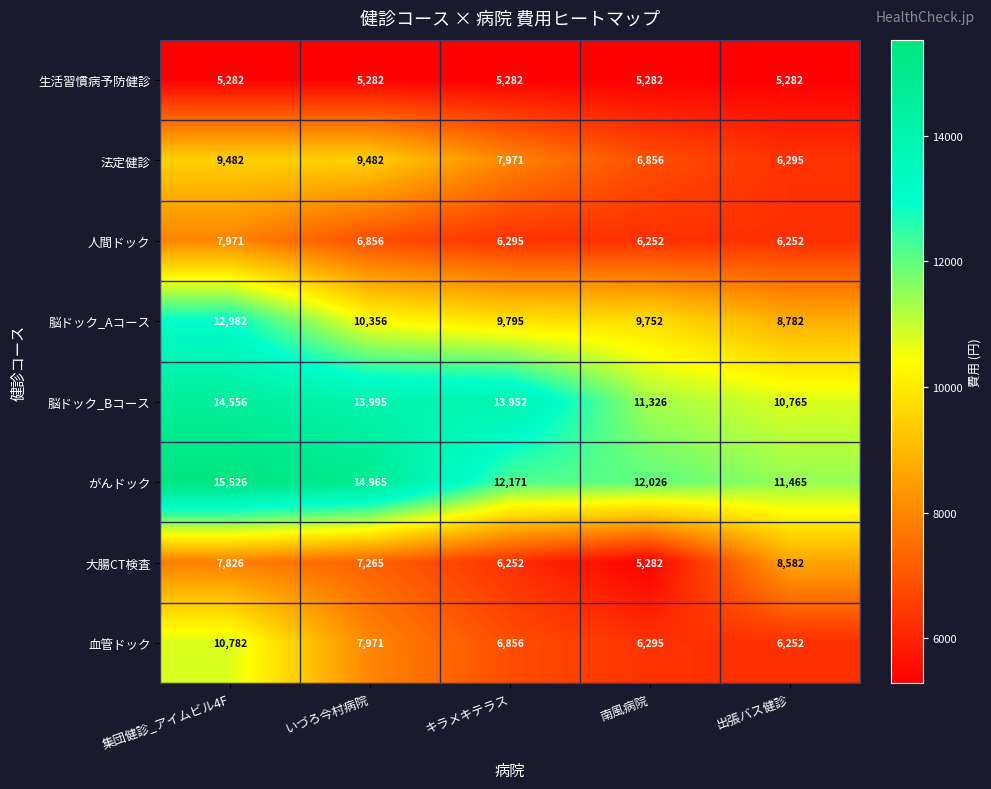

Which series has the widest spread of values?

血管ドック